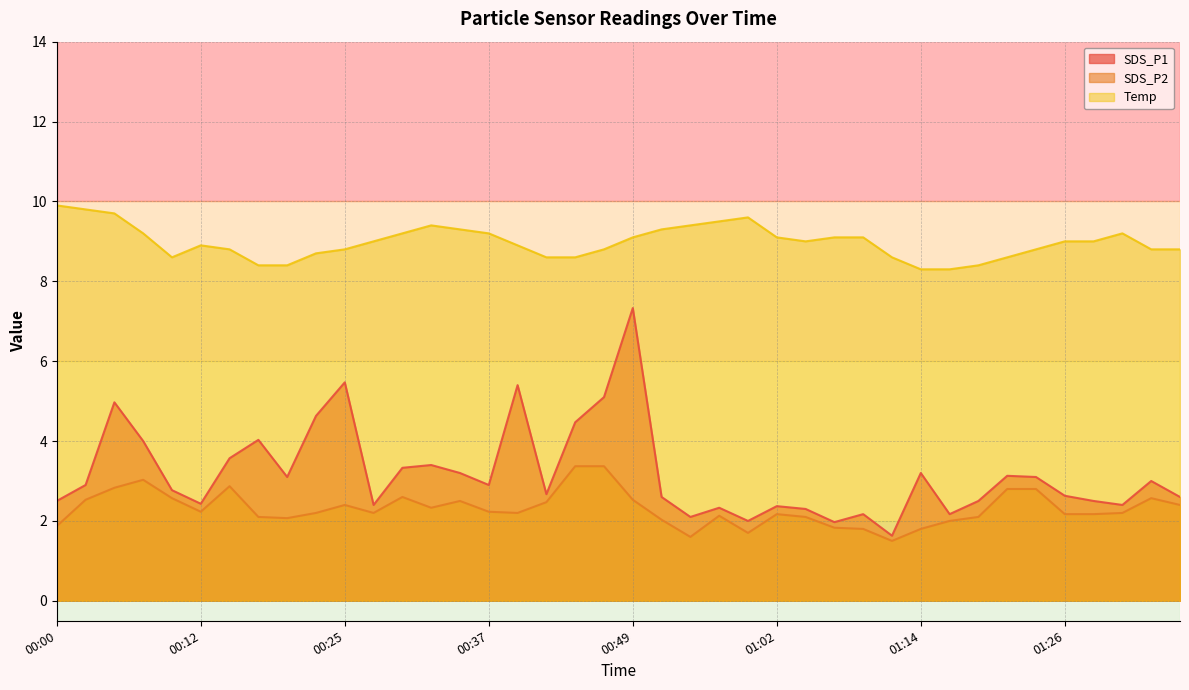

Where is the first local maximum for SDS_P2?

00:07